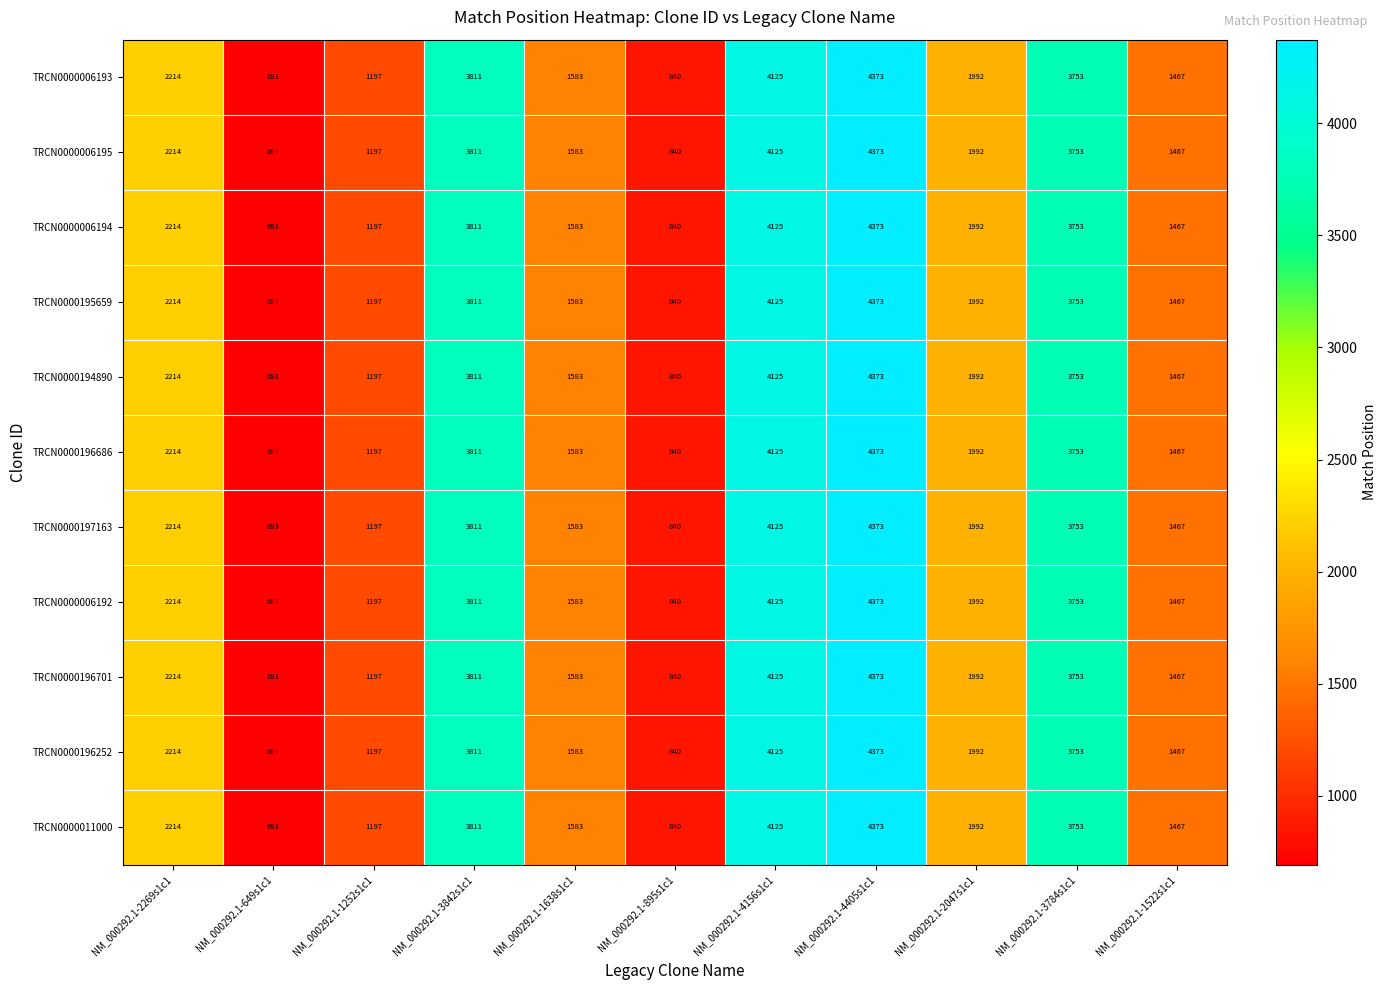

What is the approximate value of TRCN0000194890 at NM_000292.1-895s1c1, to the nearest 10?

840